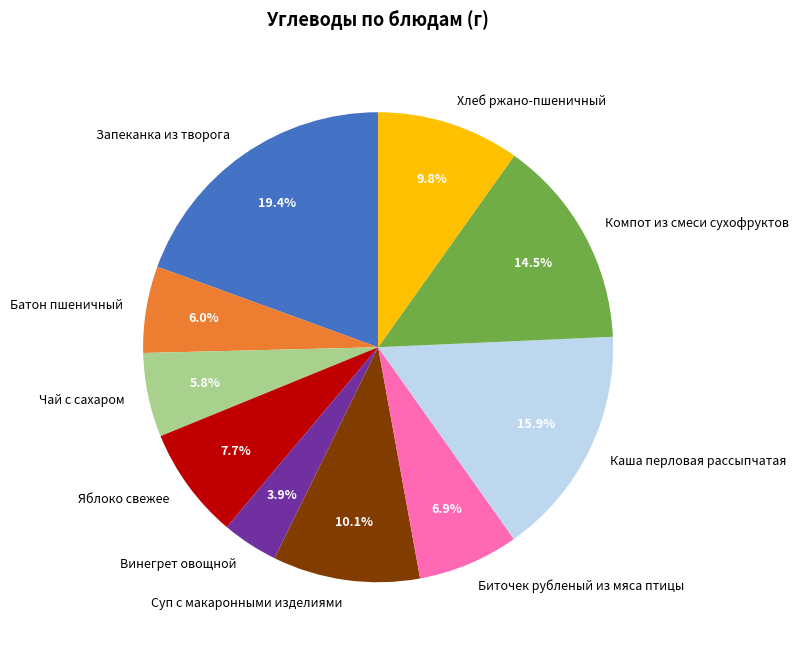

Is there any slice that represents more than half of the pie?

No